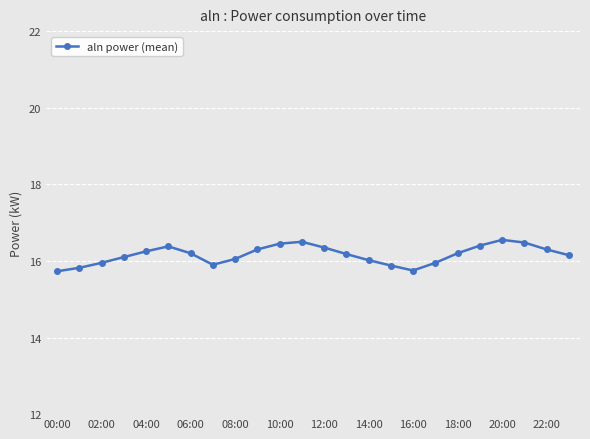

Does the chart have visible grid lines?

Yes